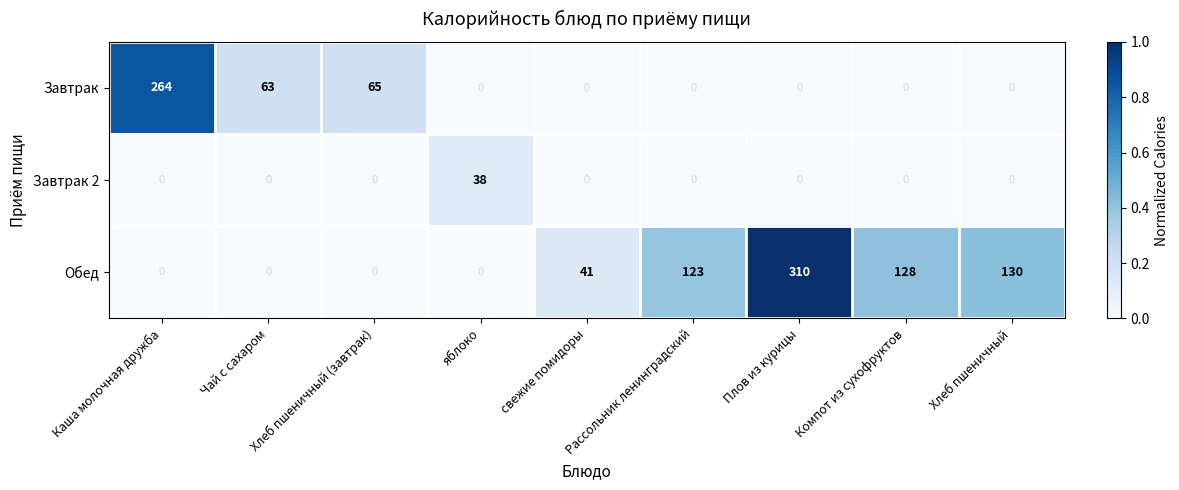

List the series in order of their peak value, lowest first.

Завтрак 2, Завтрак, Обед